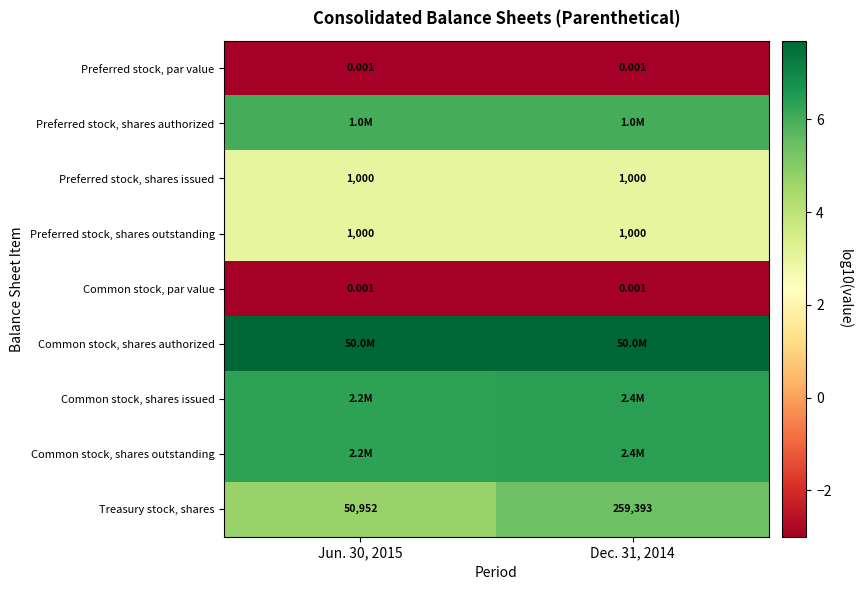

The value of Preferred stock, shares issued at Jun. 30, 2015 is 3.0. True or false?

True